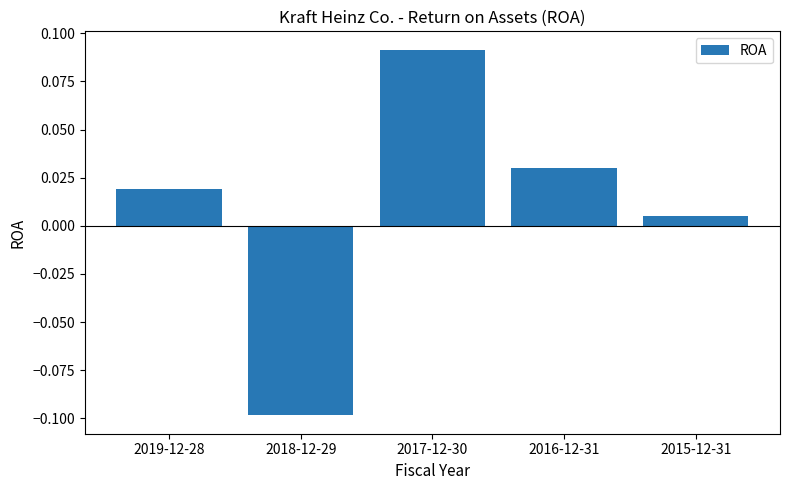

Are the bars horizontal?

No